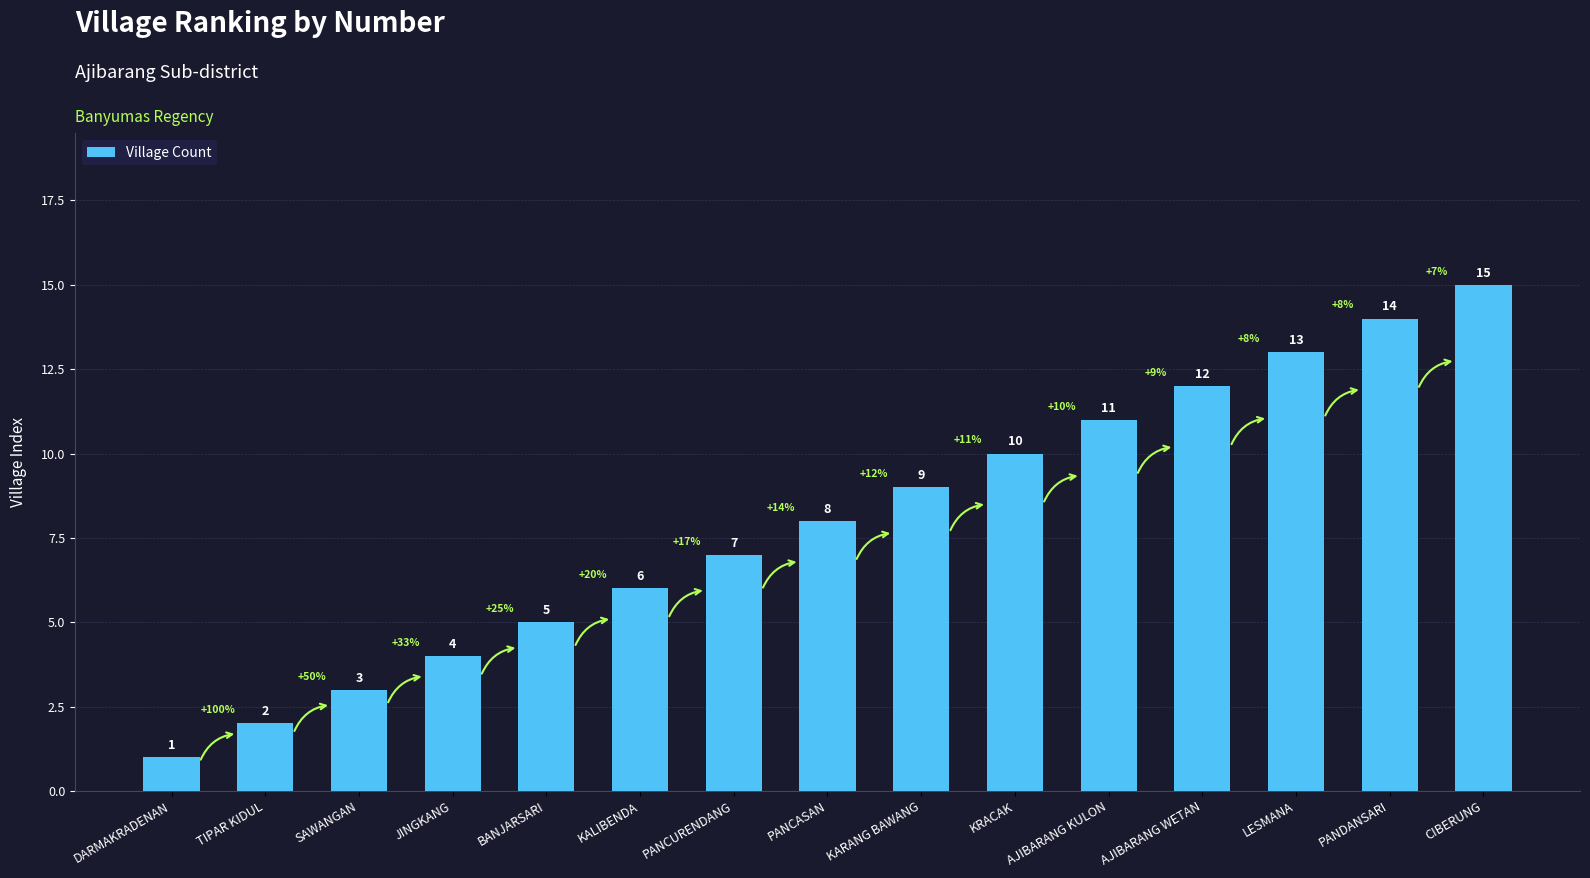

How many categories are shown in the chart?

15